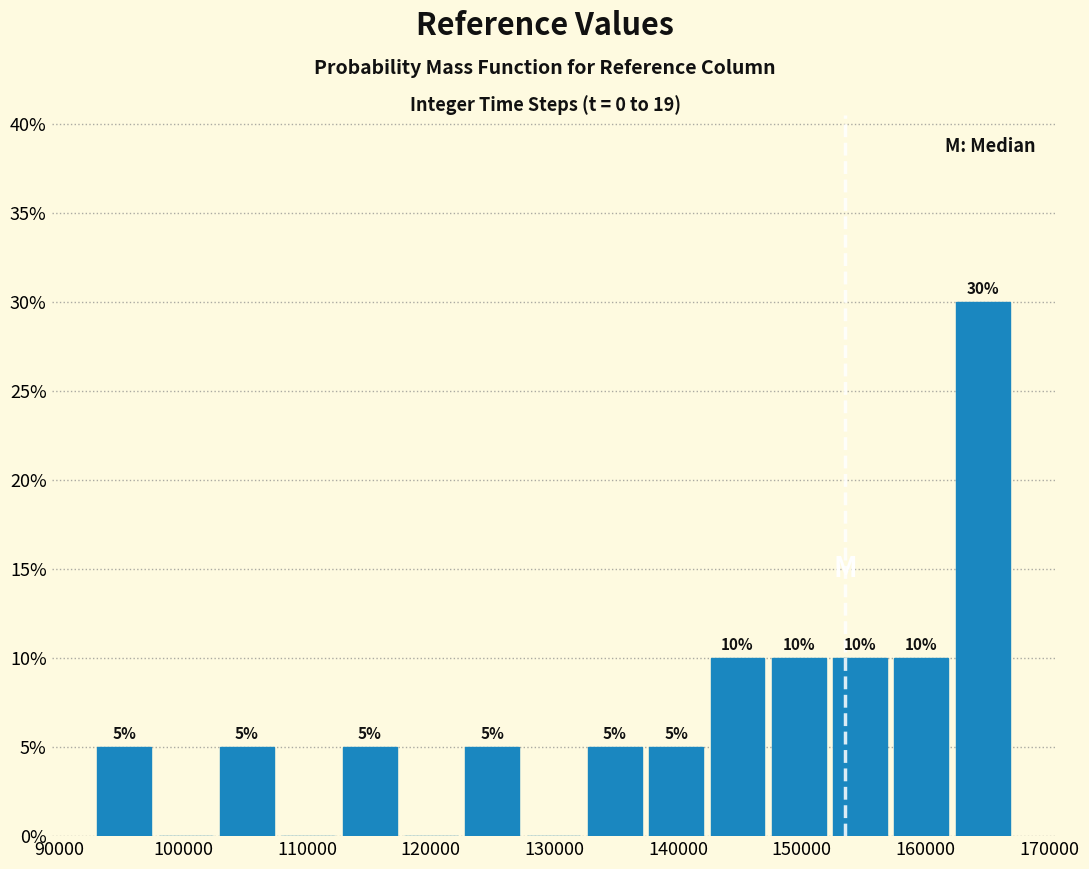

Which range on the x-axis has the tallest bar?

162000 to 167000